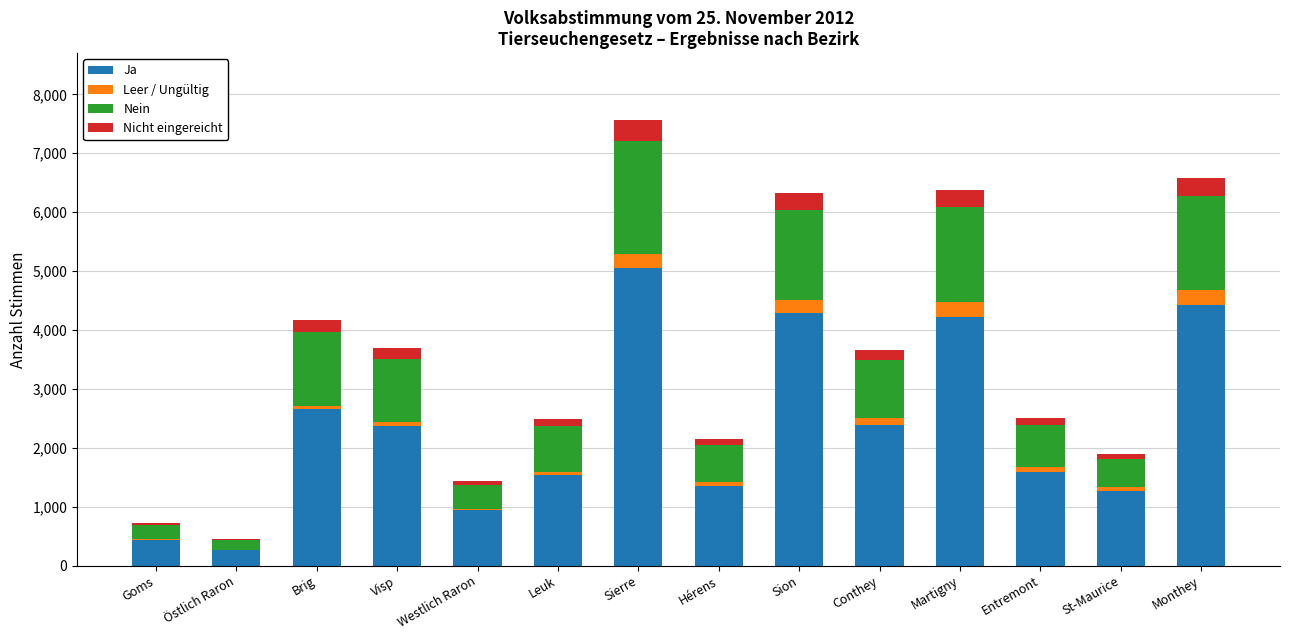

What is the approximate value of Ja at Sierre?

5044.0